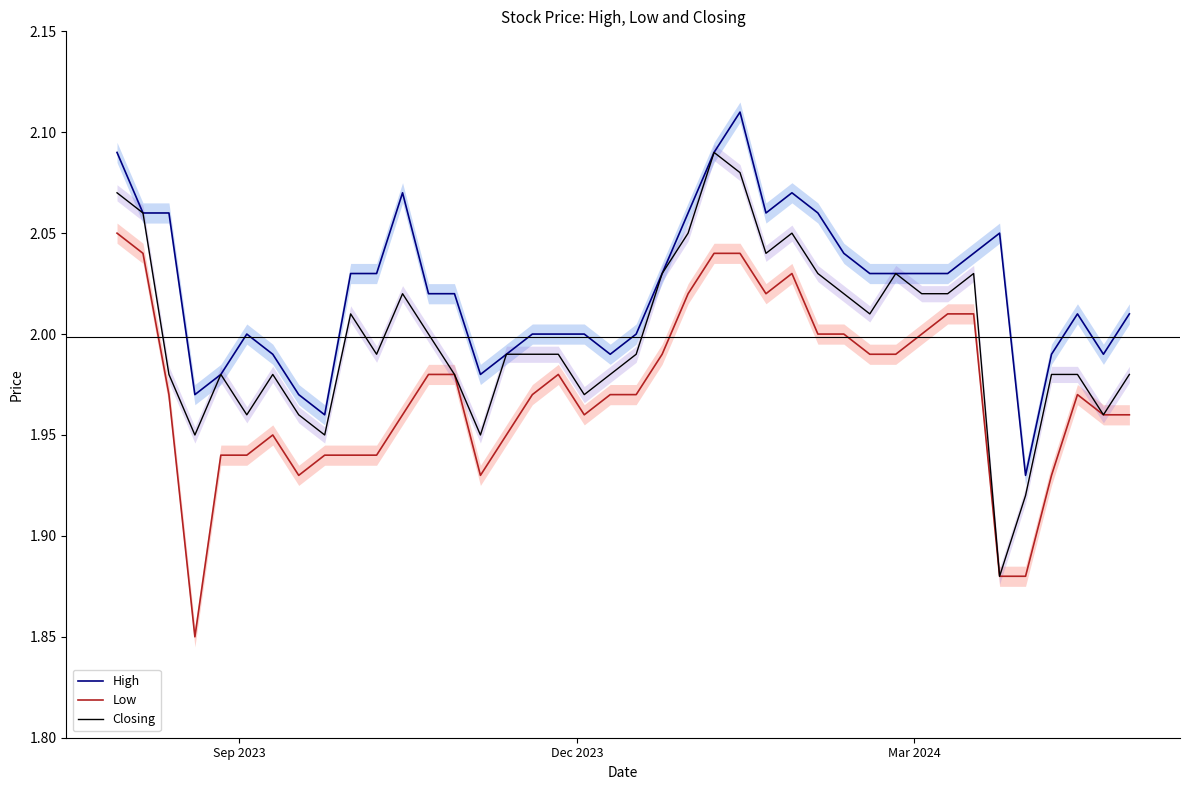

True or false: Low and High cross at least once.

False